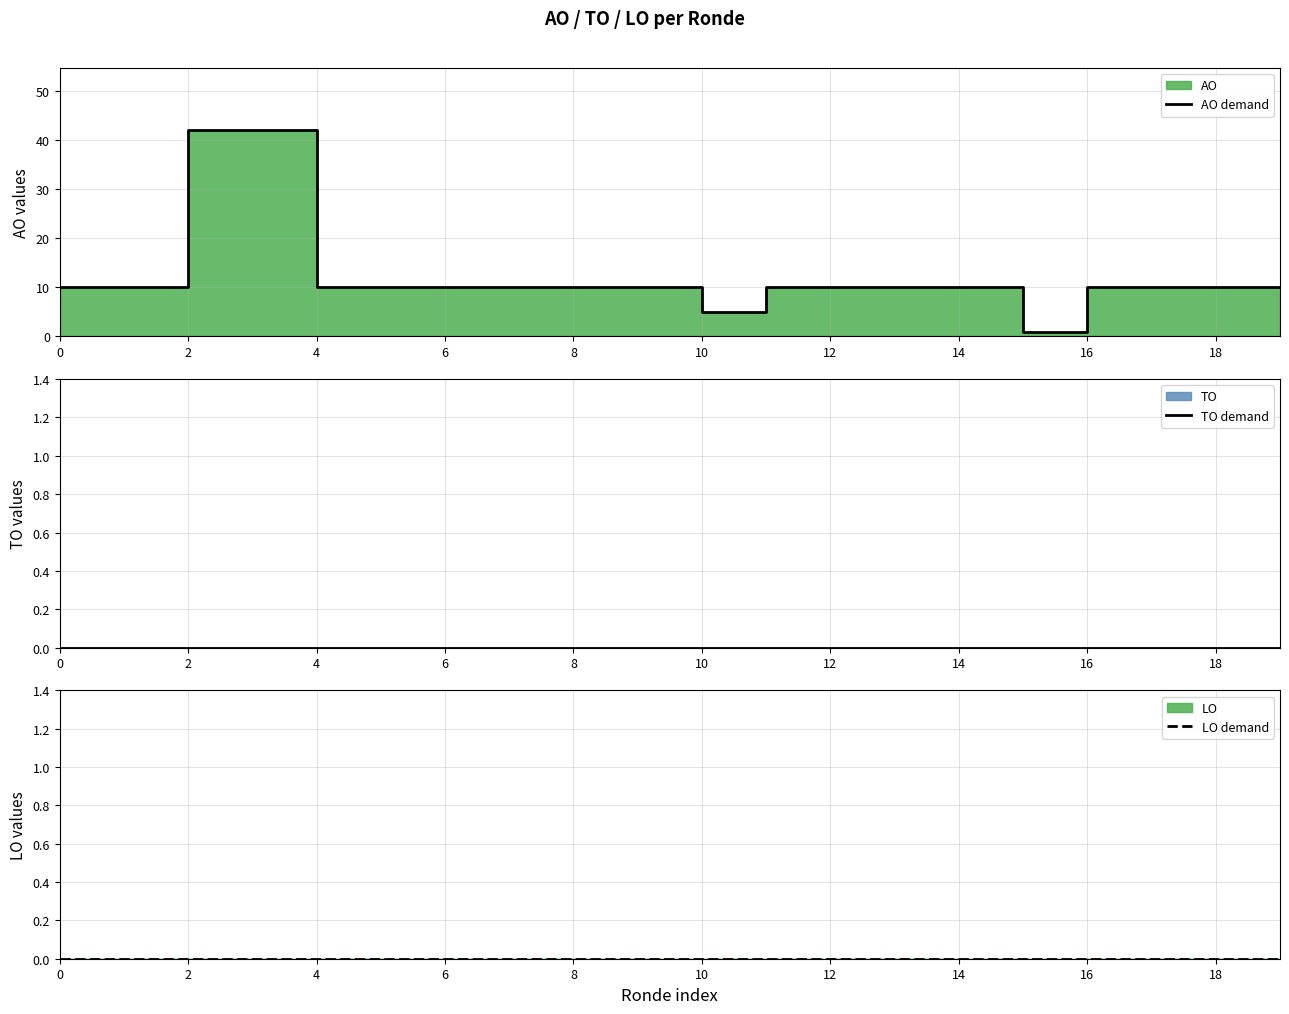

True or false: LO demand and TO demand intersect in this chart.

False